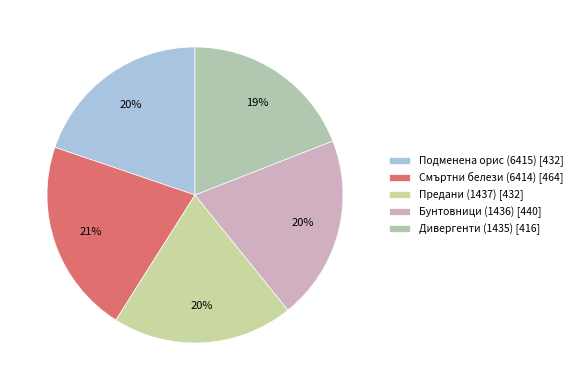

How much of the chart is everything except Предани (1437)?

80.2%